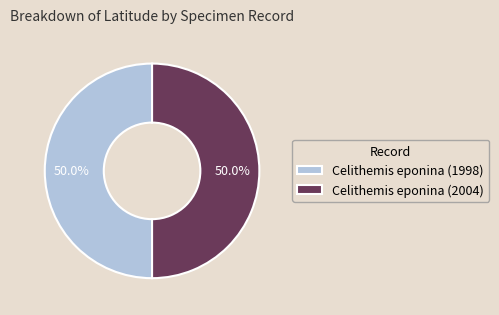

Approximately how many times larger is the value at Celithemis eponina (1998) compared to Celithemis eponina (2004)?

1.0